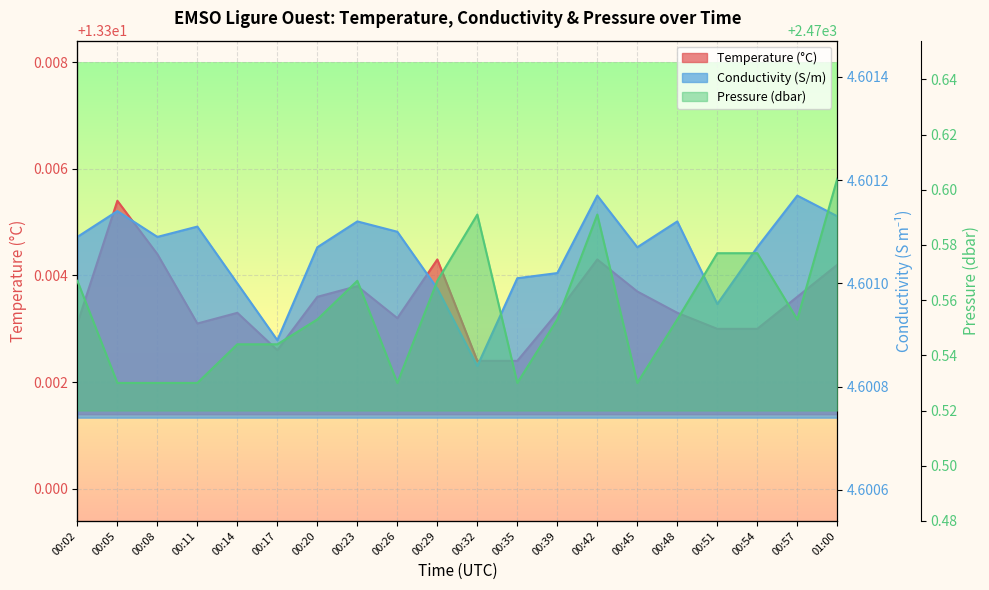

Count the Conductivity values in the range 4 to 5.

20